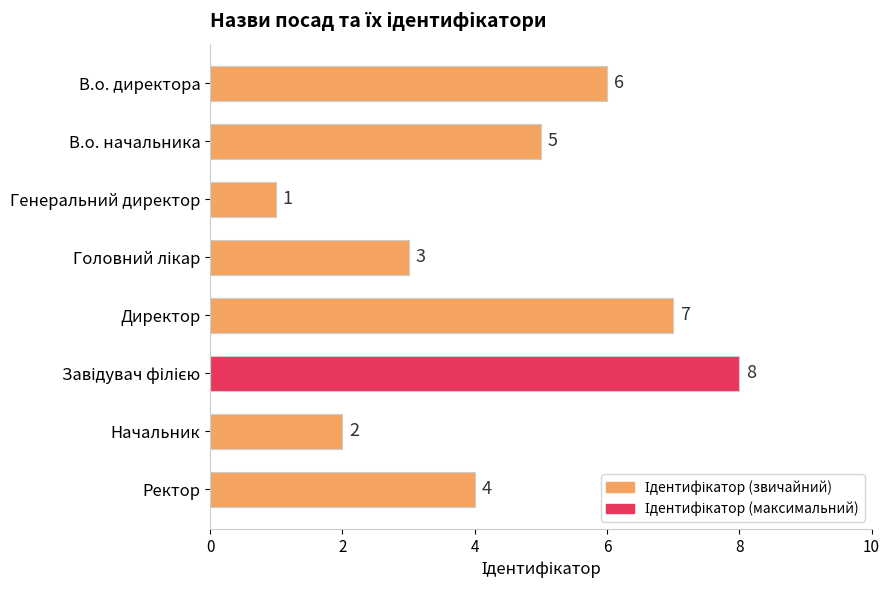

What is the label of the 7th bar from the bottom?

В.о. начальника